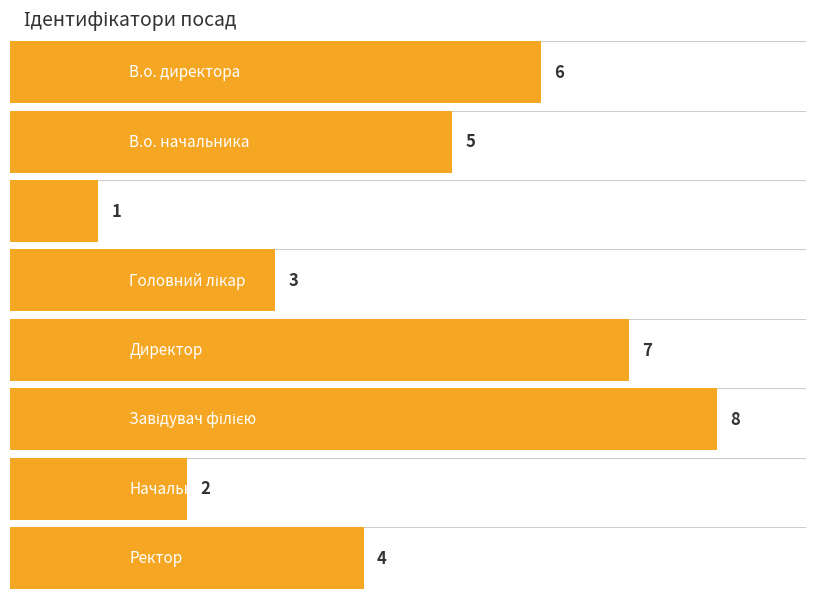

True or false: the data shows 3 at Директор.

False